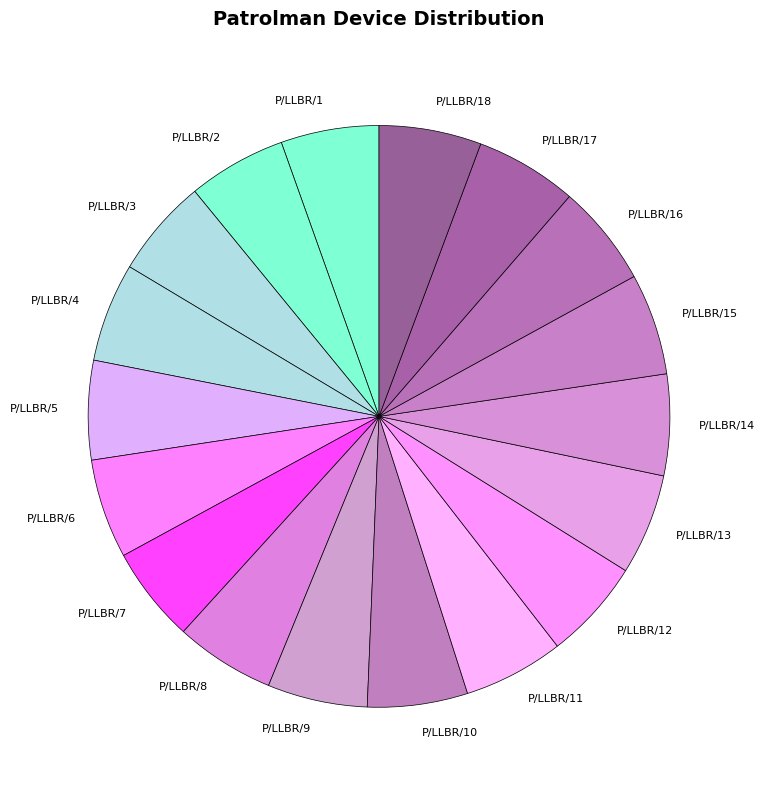

What is the ratio of the value at P/LLBR/13 to the value at P/LLBR/1?

1.0